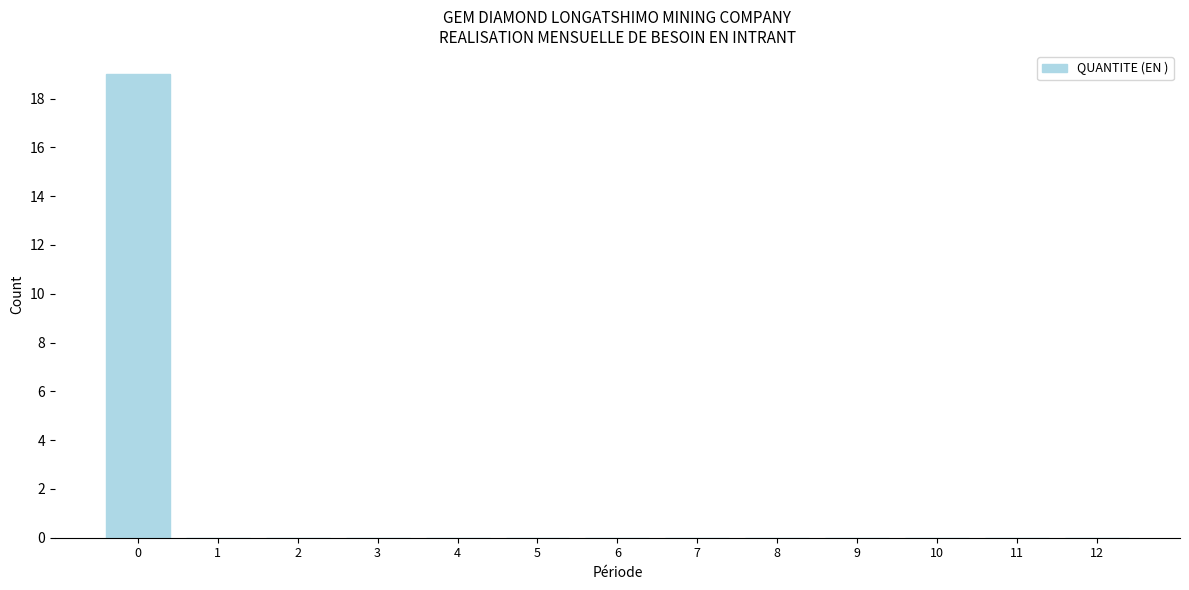

Reading left to right, transcribe this chart: for each bar, give the range it covers on the x-axis and its height. The values are not printed on the chart, so give them approximately, as read against the axis.

-0.5 to 0.5: 19
0.5 to 1.5: 0
1.5 to 2.5: 0
2.5 to 3.5: 0
3.5 to 4.5: 0
4.5 to 5.5: 0
5.5 to 6.5: 0
6.5 to 7.5: 0
7.5 to 8.5: 0
8.5 to 9.5: 0
9.5 to 10.5: 0
10.5 to 11.5: 0
11.5 to 12.5: 0